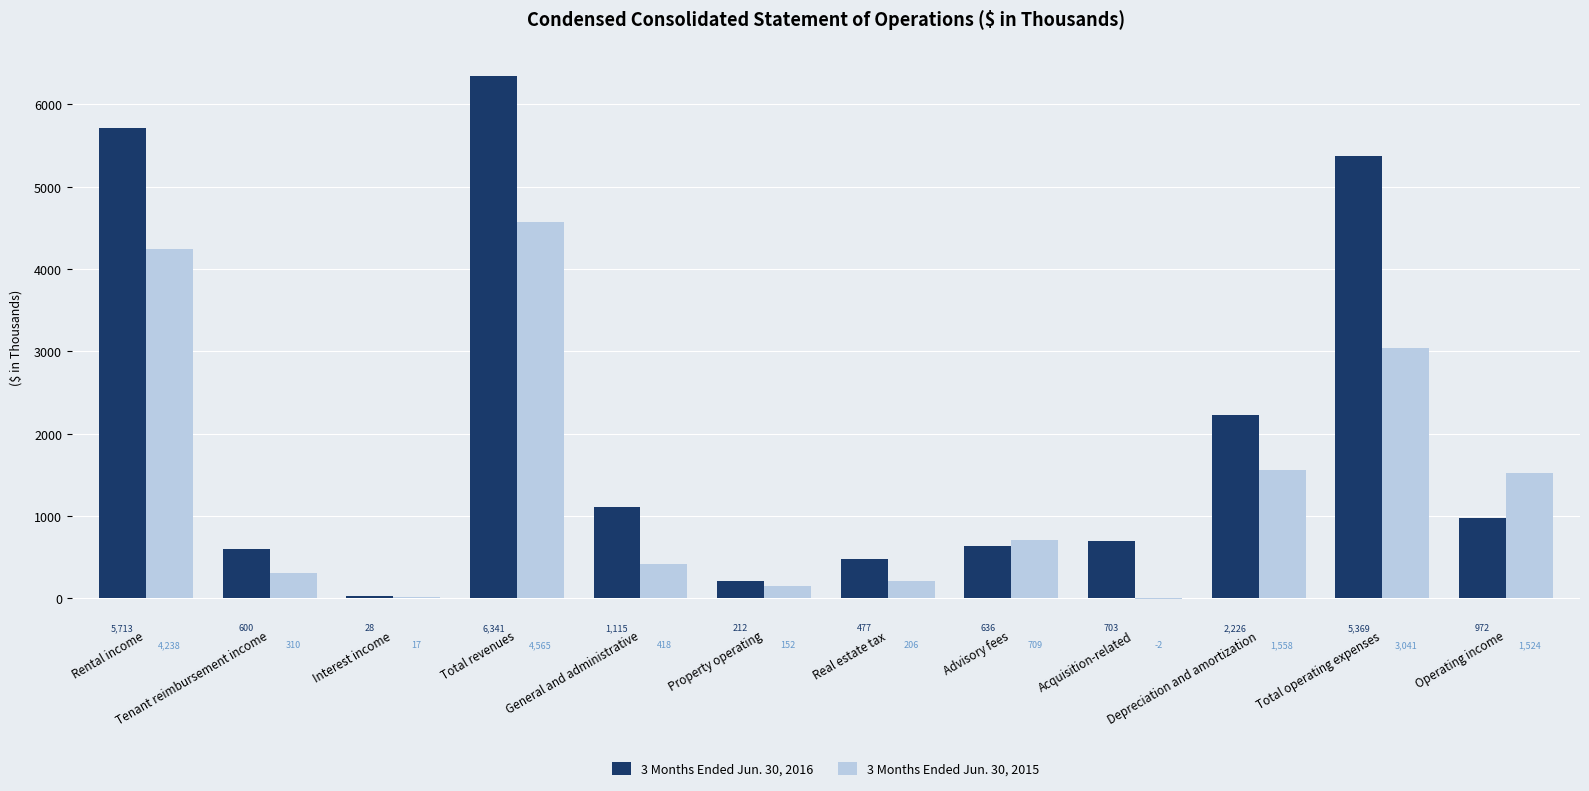

What is the sum of the 3 Months Ended Jun. 30, 2015 values at Depreciation and amortization and Property operating?

1710